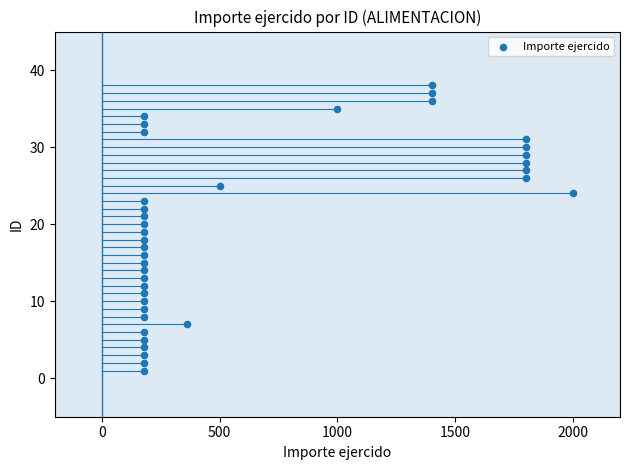

What is the range of X values (max minus min)?

1820